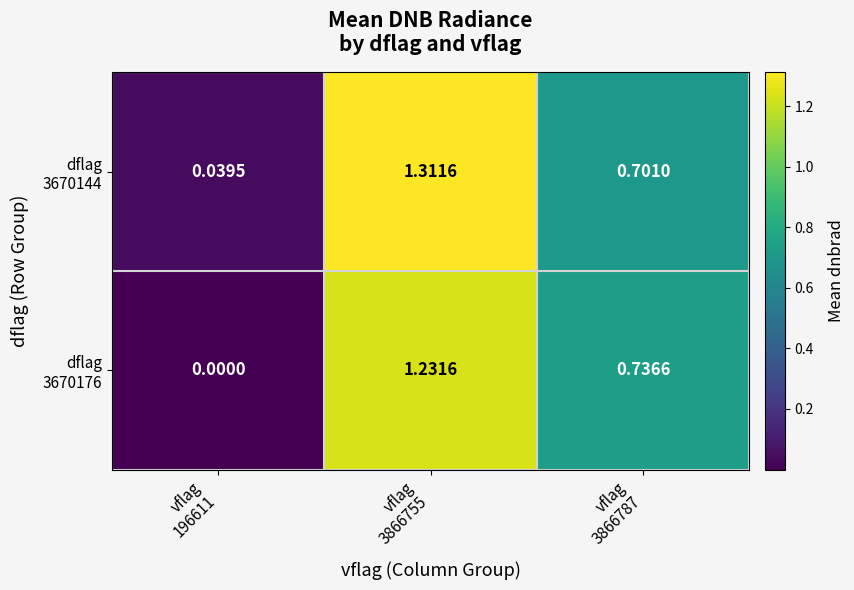

How many distinct data groups are displayed?

2